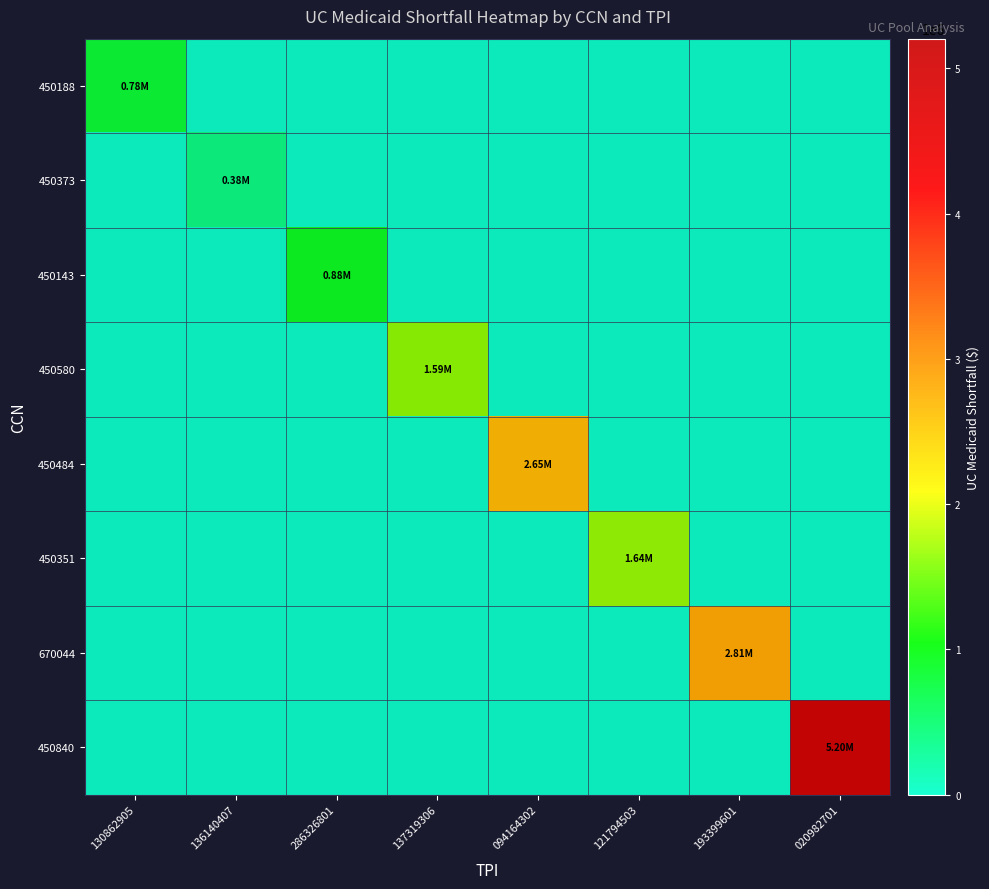

Rank the series at 193399601 from highest to lowest value.

670044, 450188, 450373, 450143, 450580, 450484, 450351, 450840